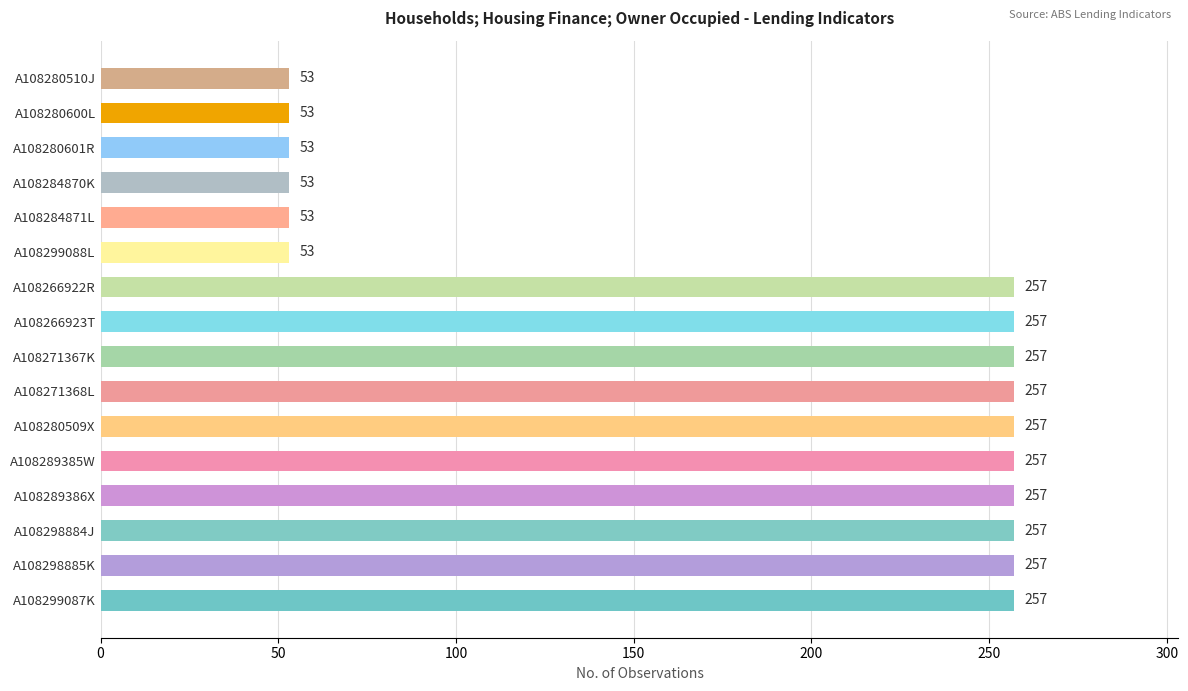

Reading top to bottom, what are all the values shown in this chart?

A108280510J=53	A108280600L=53	A108280601R=53	A108284870K=53	A108284871L=53	A108299088L=53	A108266922R=257	A108266923T=257	A108271367K=257	A108271368L=257	A108280509X=257	A108289385W=257	A108289386X=257	A108298884J=257	A108298885K=257	A108299087K=257